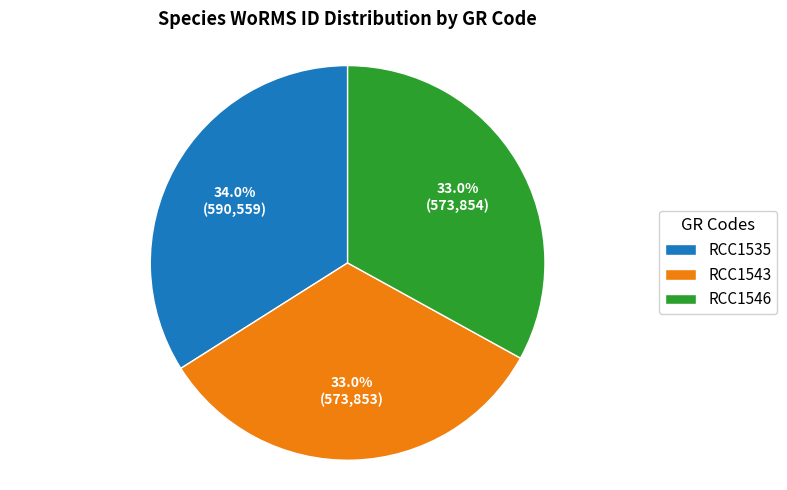

Does RCC1535 represent more than half of the total?

No